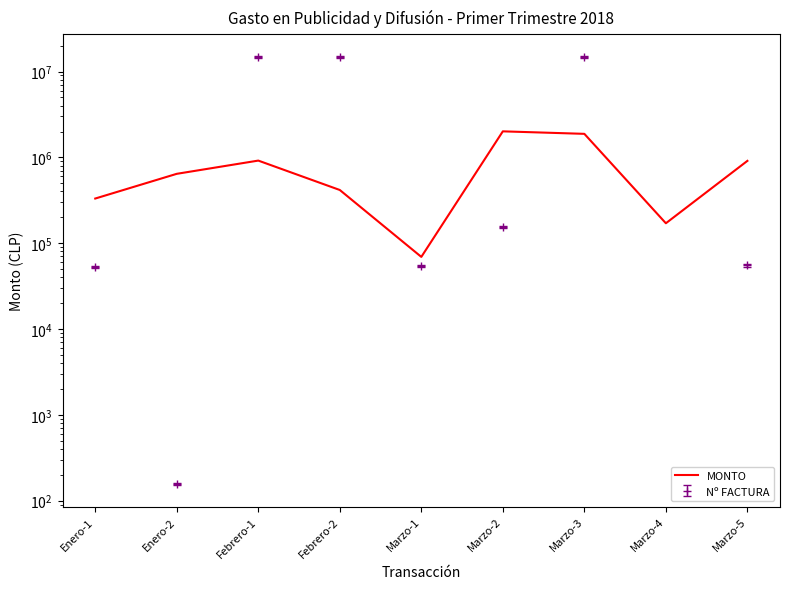

What is the sum of the values at Febrero-2 and Marzo-4?

587058